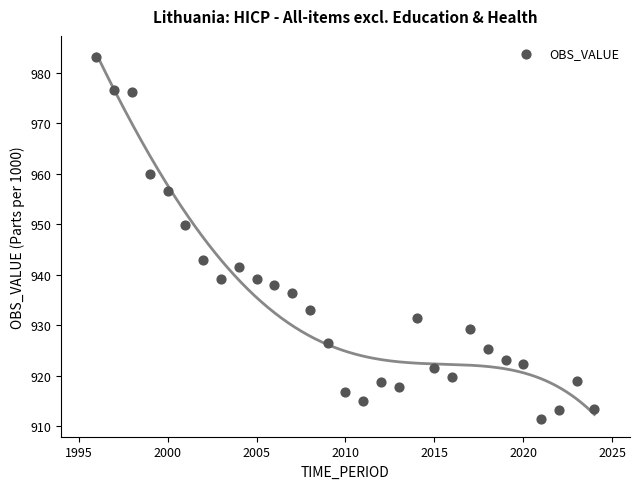

What Y value in the scatter plot is closest to 947?

949.8